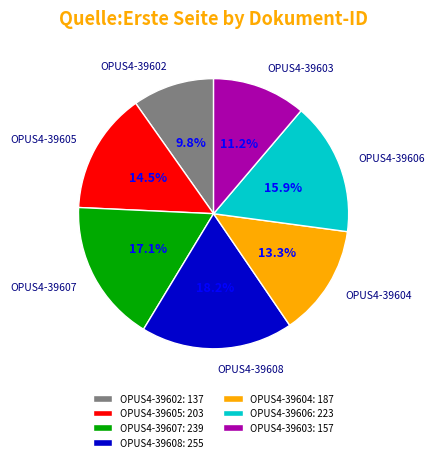

Is OPUS4-39606 the majority of the pie?

No